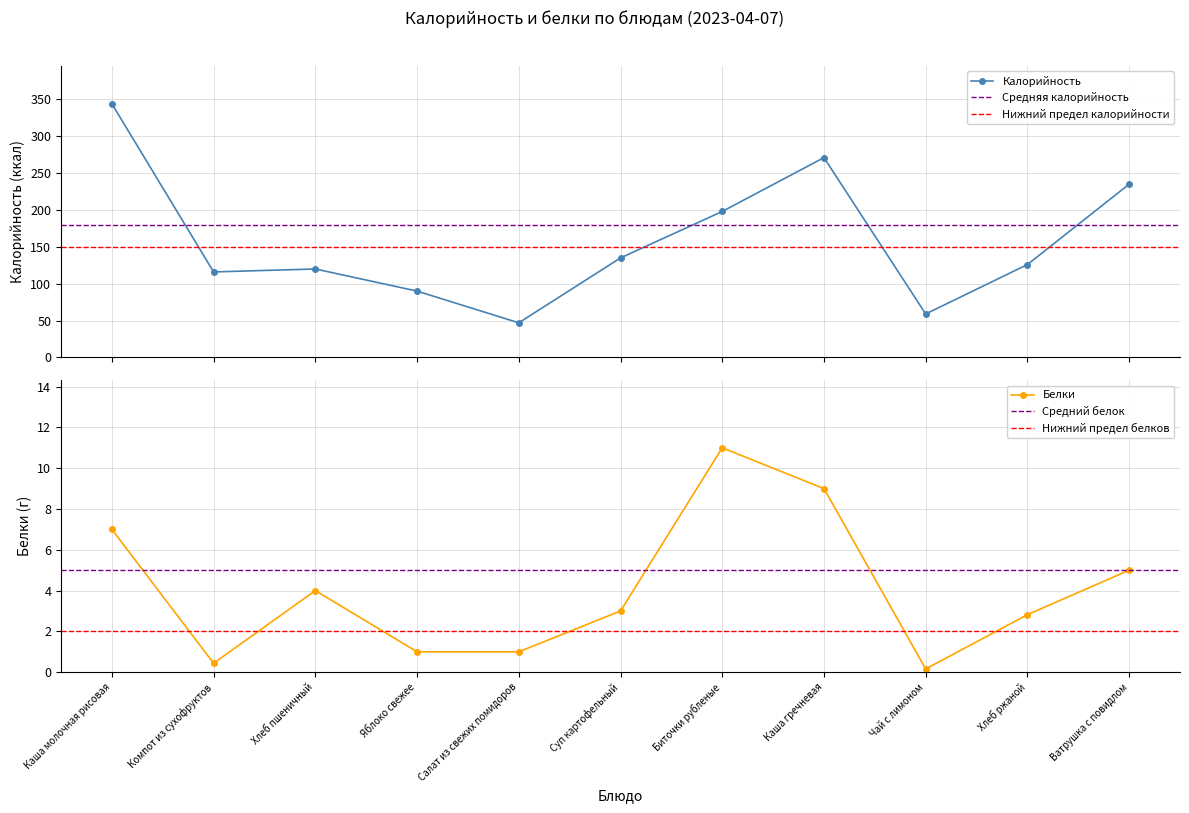

Rank the series by their average value, from highest to lowest.

Калорийность, Белки